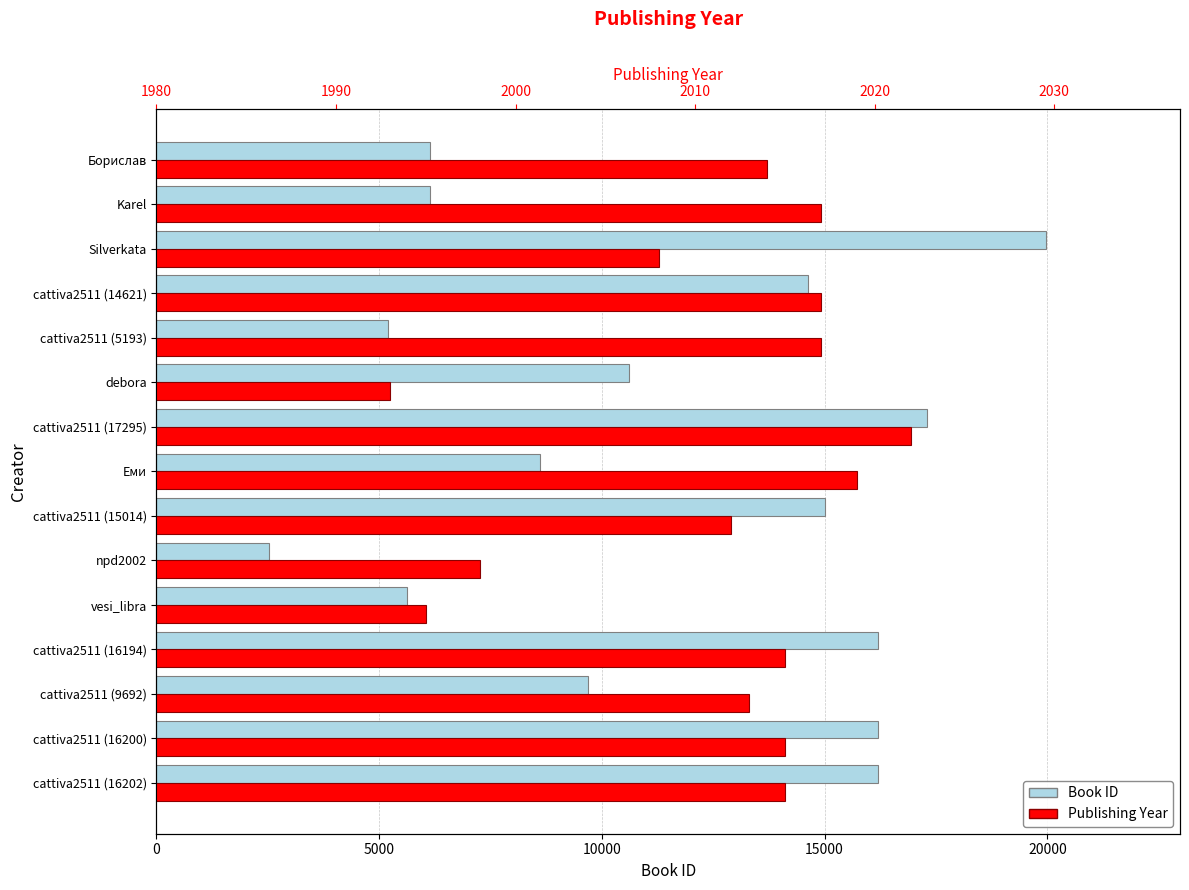

What is the average value of the Book ID series?

11338